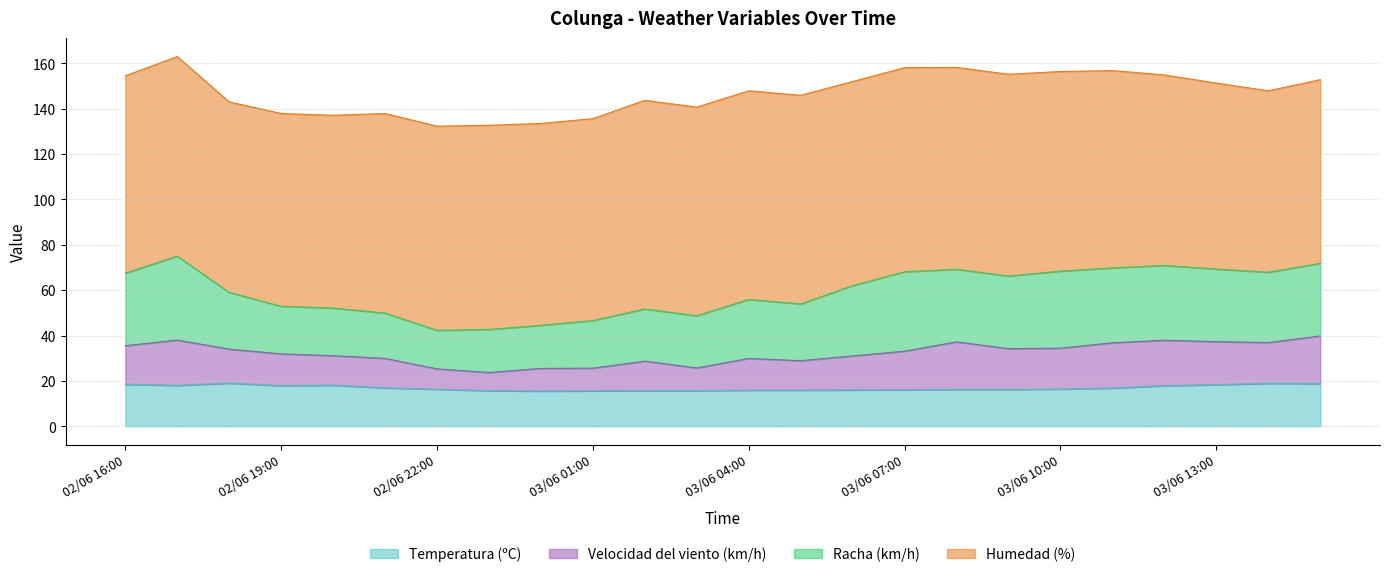

At which label does Velocidad del viento (km/h) reach its minimum?

02/06 23:00